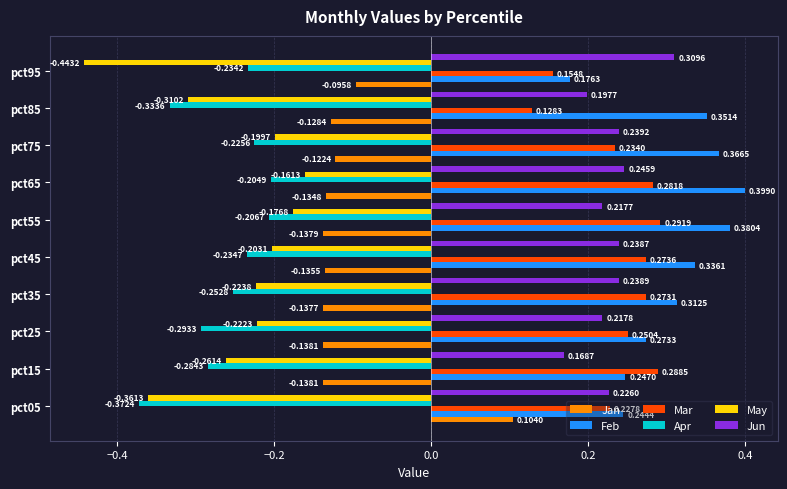

What are all the series names shown in the legend?

Jan, Feb, Mar, Apr, May, Jun